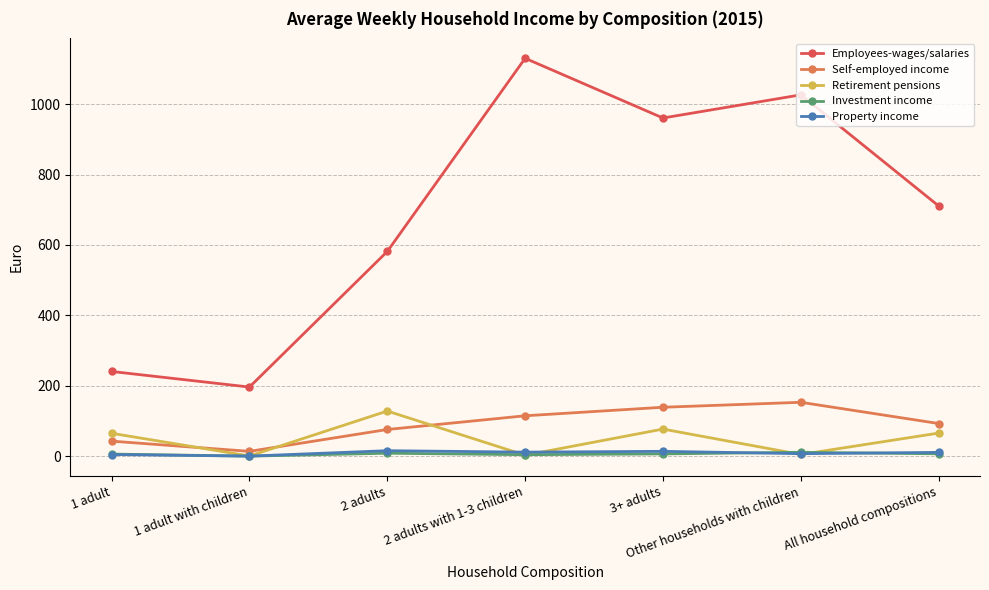

How many lines are shown in the chart?

5